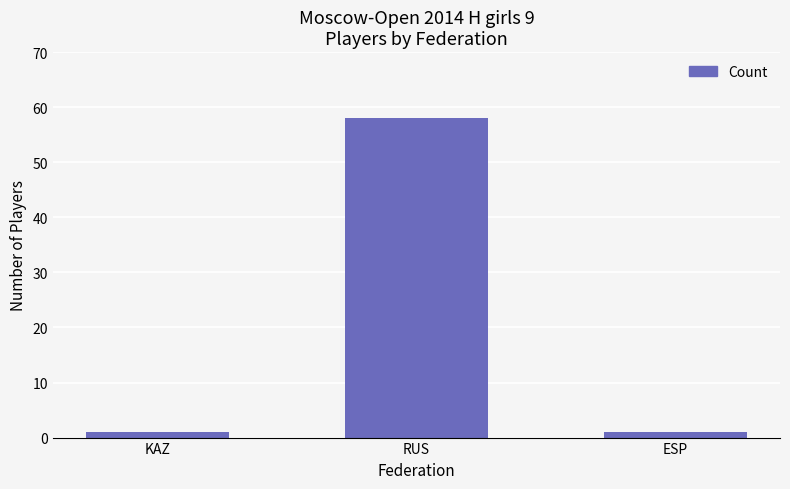

Count the number of data series in this chart.

1